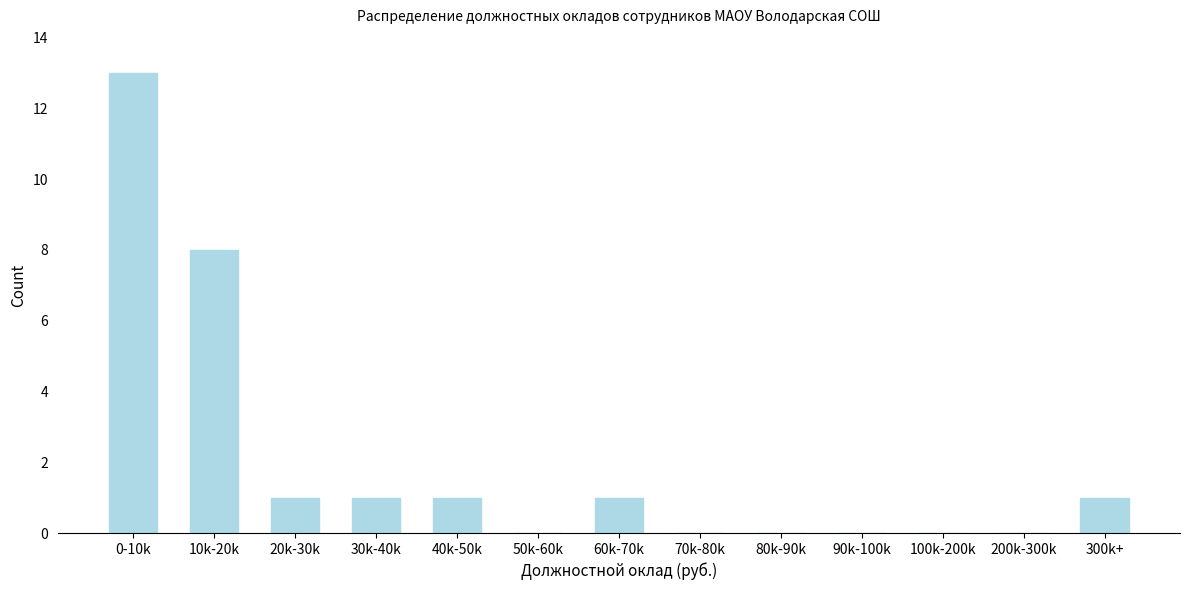

Reading left to right, what are all the values shown in this chart?

0-10k=13	10k-20k=8	20k-30k=1	30k-40k=1	40k-50k=1	50k-60k=0	60k-70k=1	70k-80k=0	80k-90k=0	90k-100k=0	100k-200k=0	200k-300k=0	300k+=1